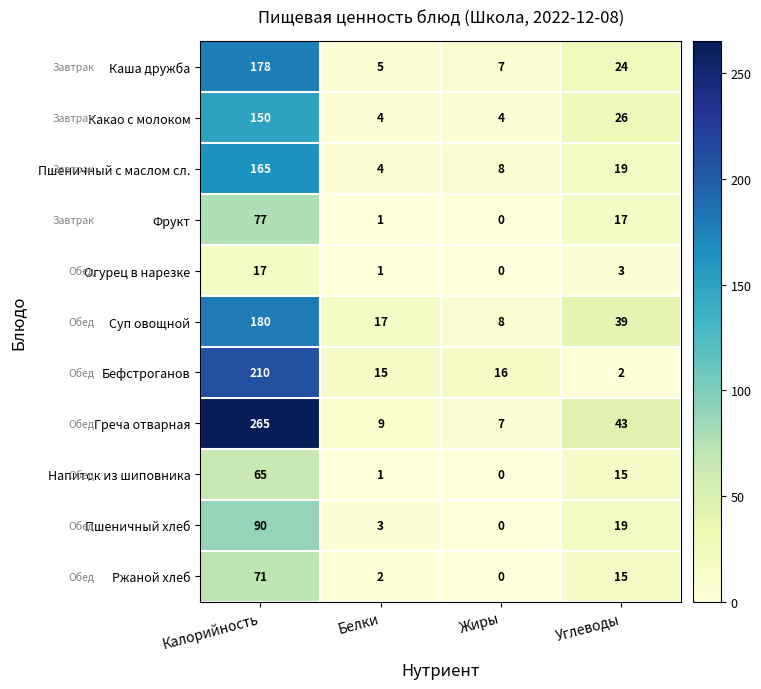

What is the greatest value displayed?

265